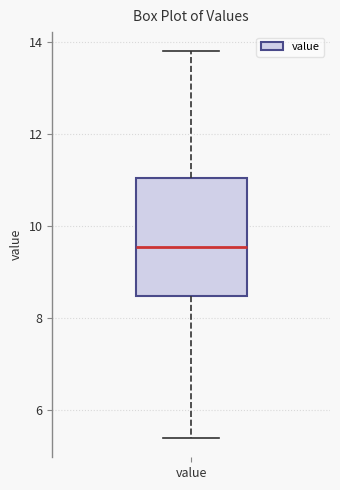

Where does the lower whisker of the box for value end on the y-axis? The values are not printed on the chart, so give them approximately, as read against the axis.

5.4